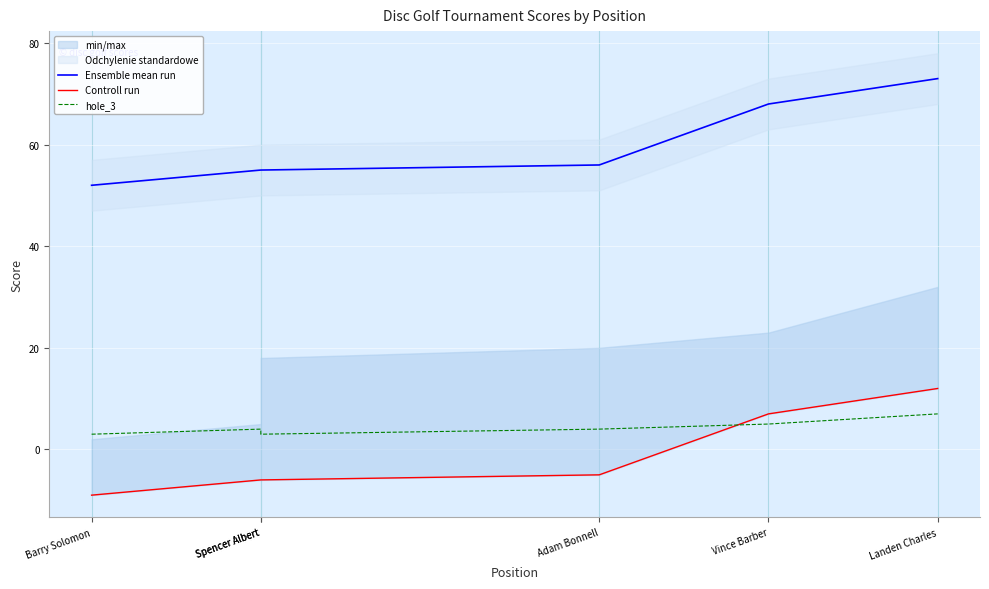

Which series has the largest total across all categories?

Ensemble mean run